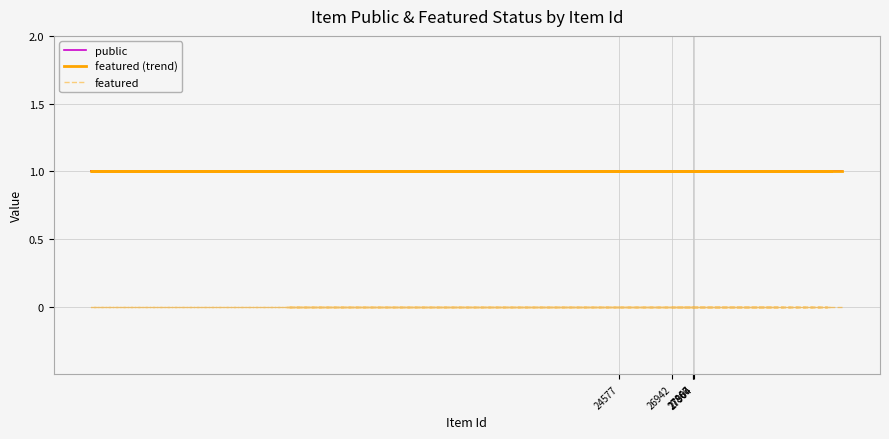

True or false: featured (trend) has more than 0 points higher than both neighbors.

False